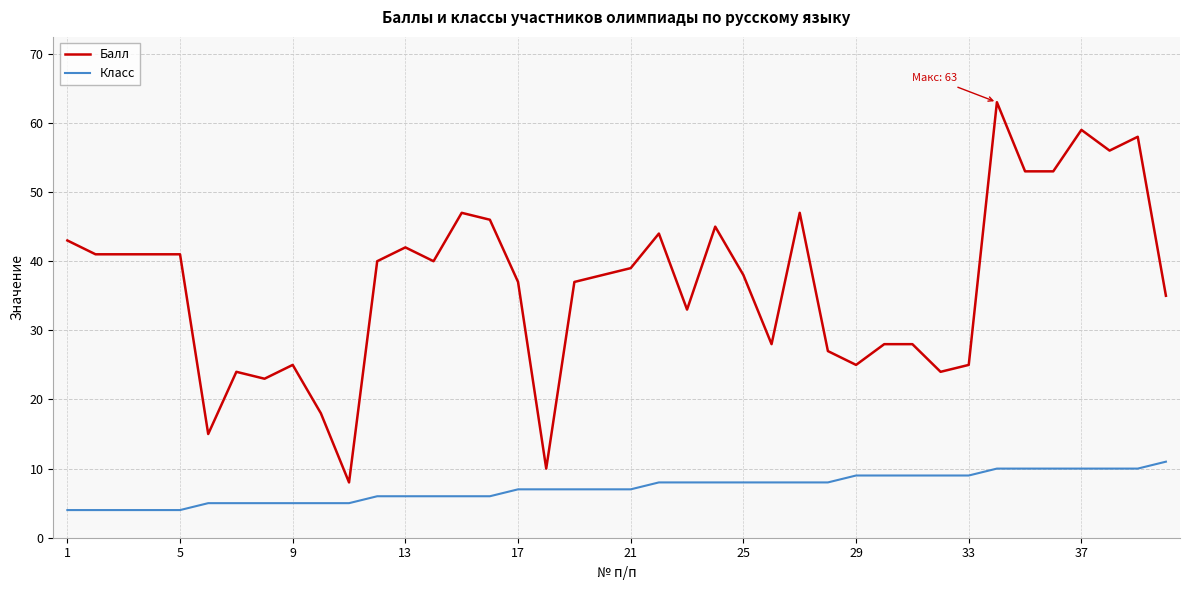

Which series has the largest total across all categories?

Балл